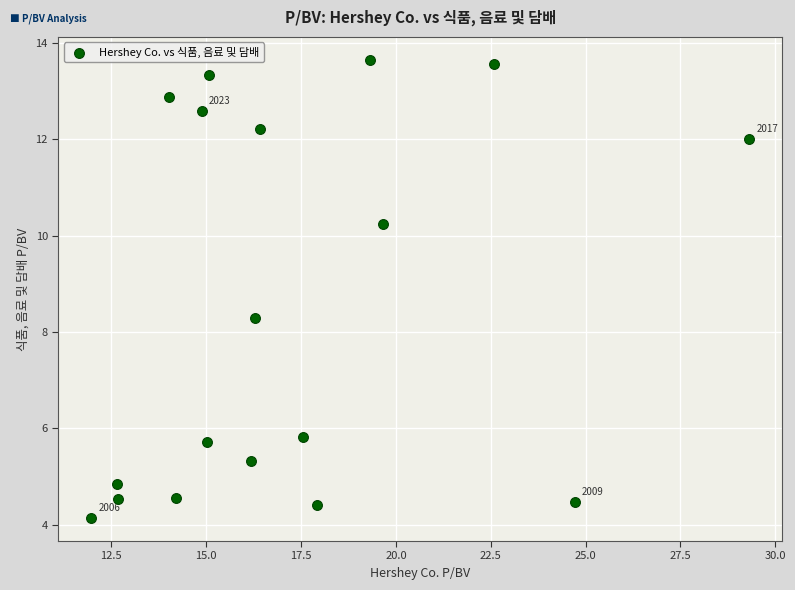

What is the range of Y values (max minus min)?

9.5